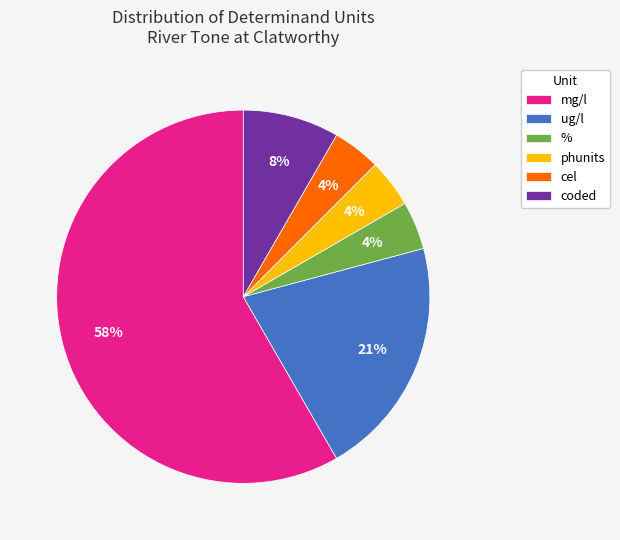

Between coded and mg/l, which is larger?

mg/l